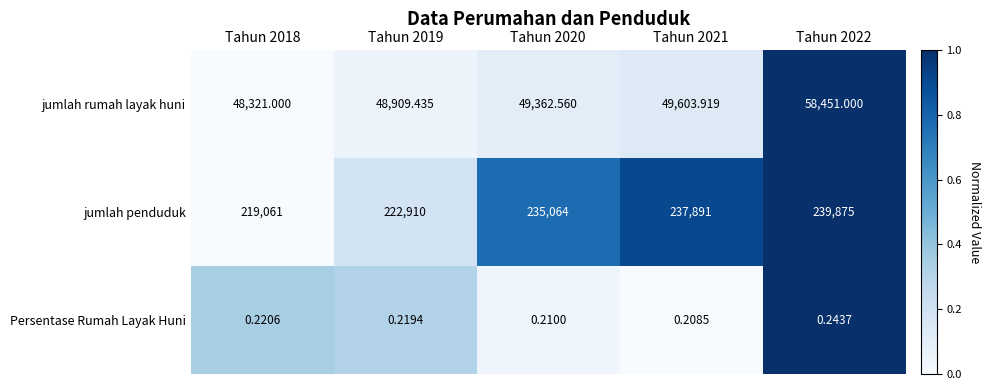

List the series in order of their peak value, lowest first.

Persentase Rumah Layak Huni, jumlah rumah layak huni, jumlah penduduk